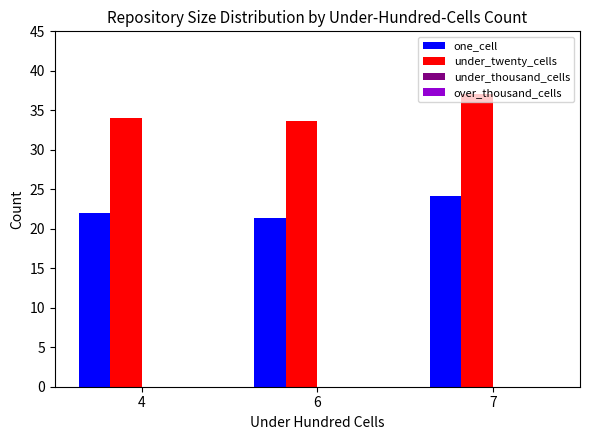

At which category is the sum across all series the highest?

7